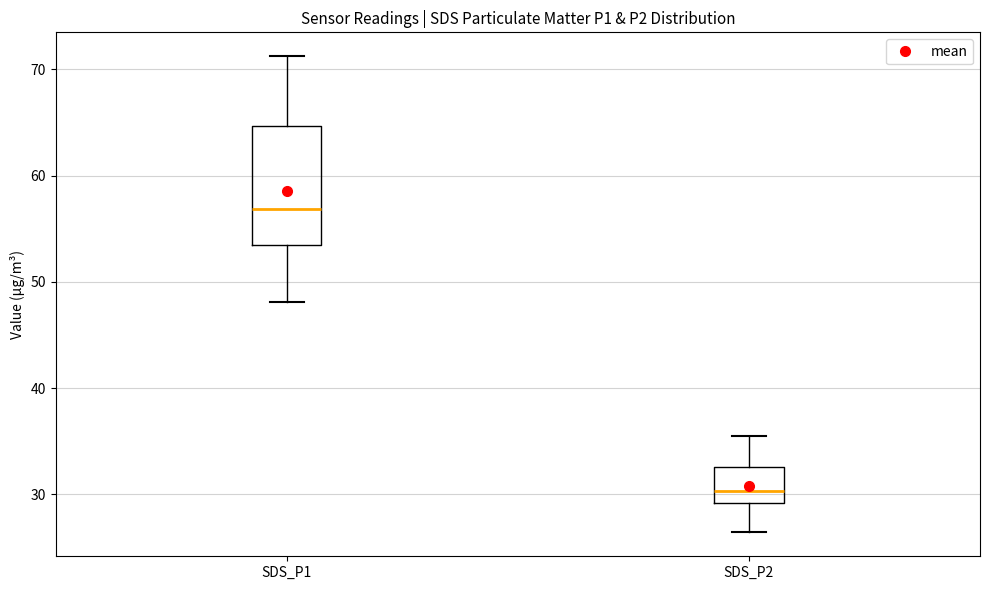

Where is the upper edge of the box for SDS_P2 on the y-axis? The values are not printed on the chart, so give them approximately, as read against the axis.

33